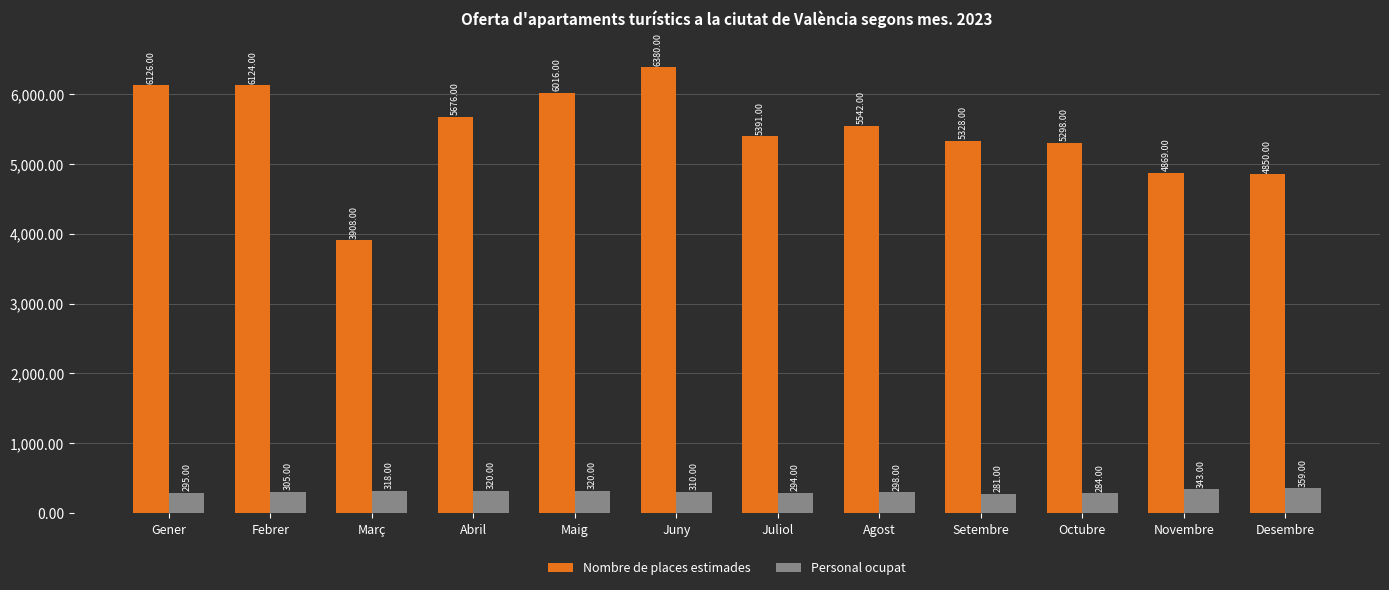

Which series has the widest spread of values?

Nombre de places estimades